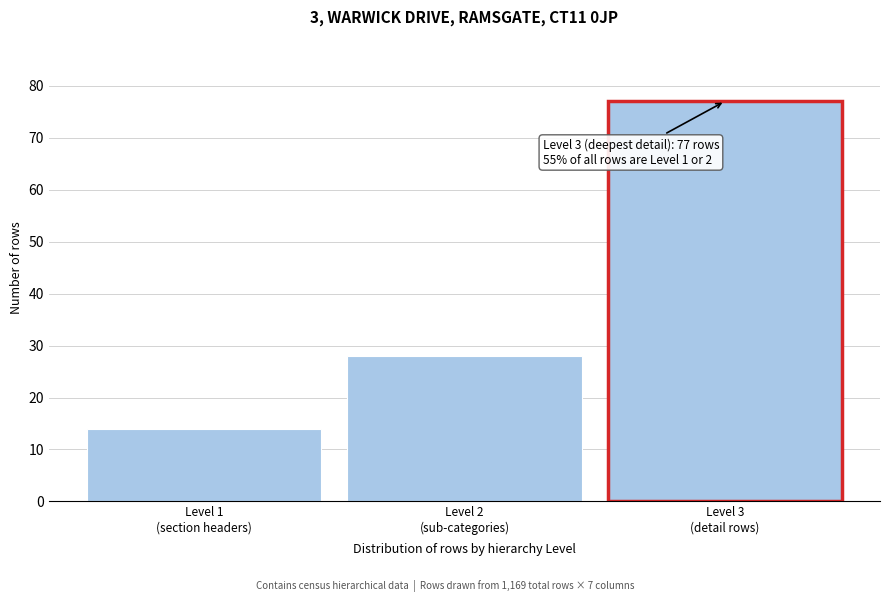

Reading left to right, list all the values displayed in this chart.

14	28	77